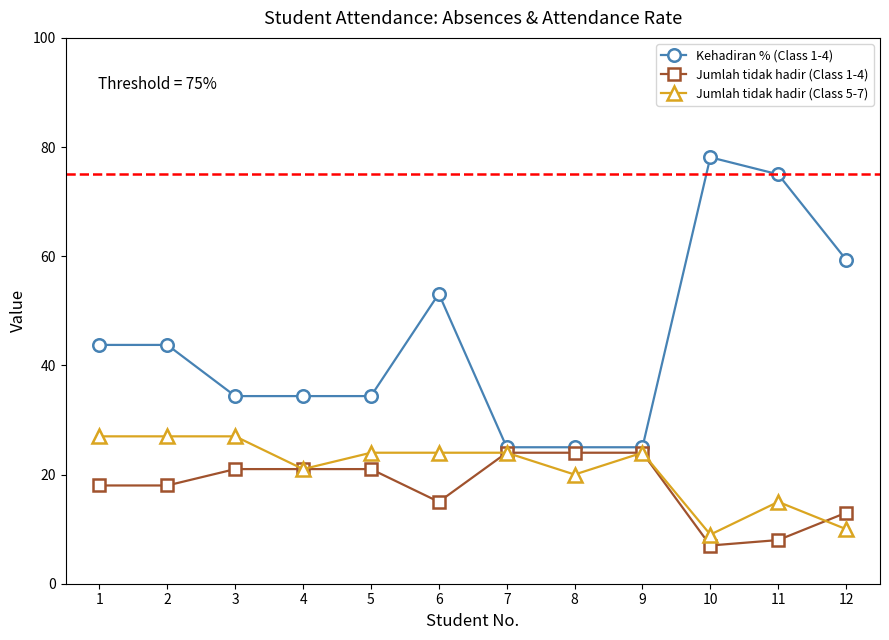

What is the sum of the Jumlah tidak hadir (Class 1-4) values at 6 and 5?

36.0